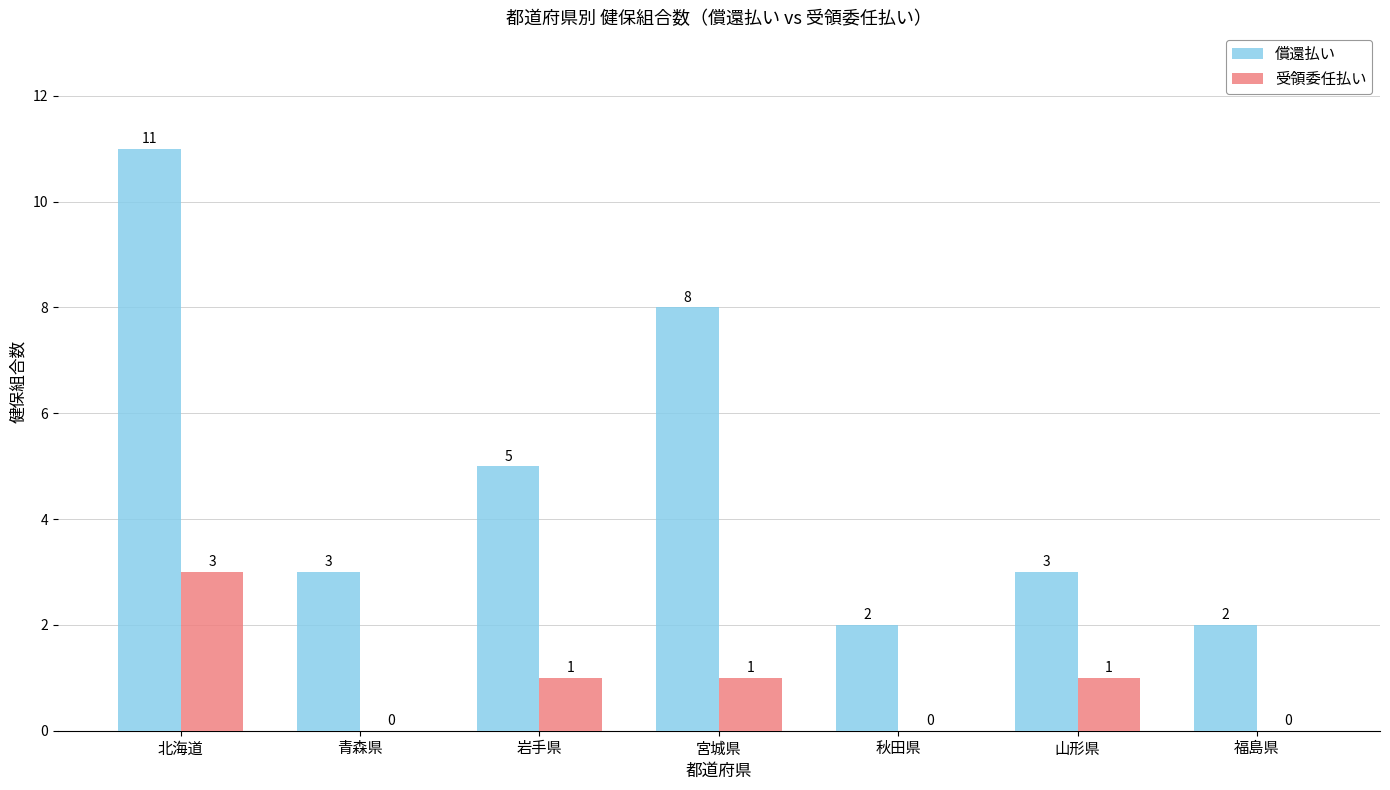

The value of 償還払い at 山形県 is 5. True or false?

False